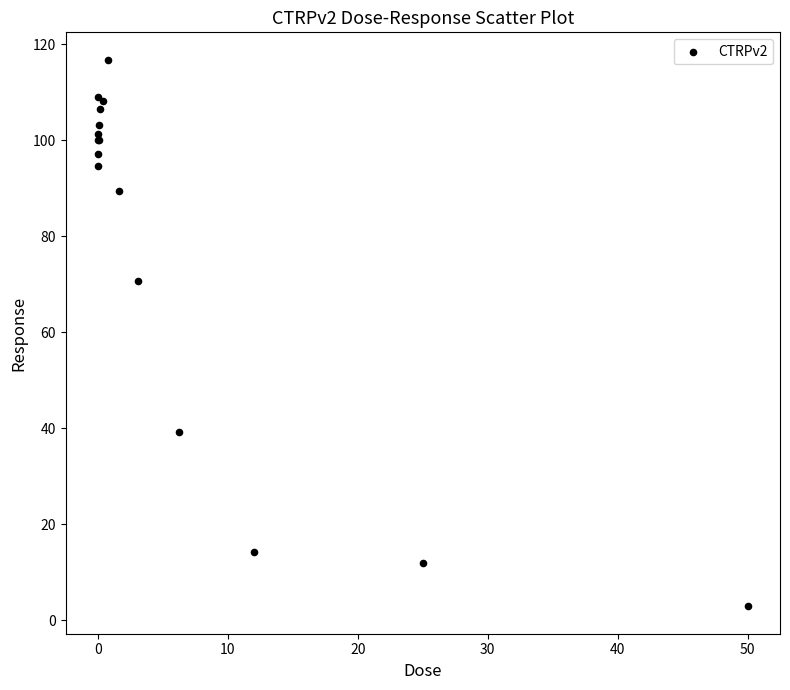

What Y value in the scatter plot is closest to 59?

70.6